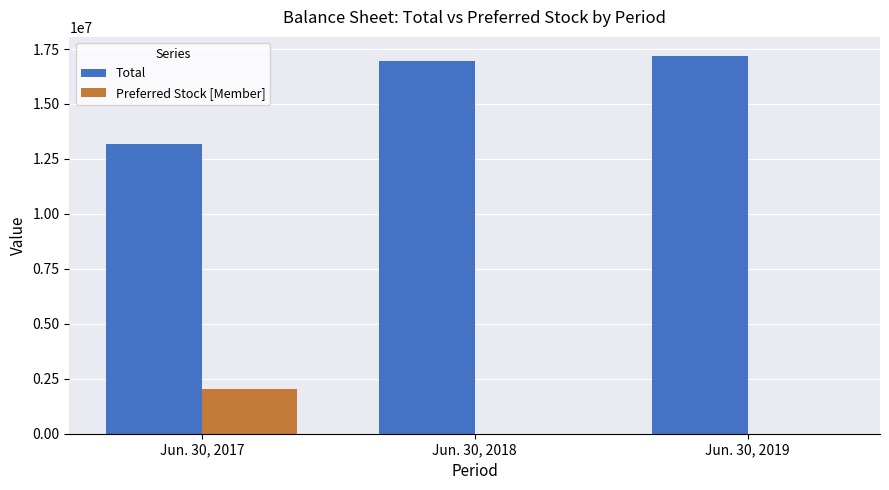

Count the number of data series in this chart.

2